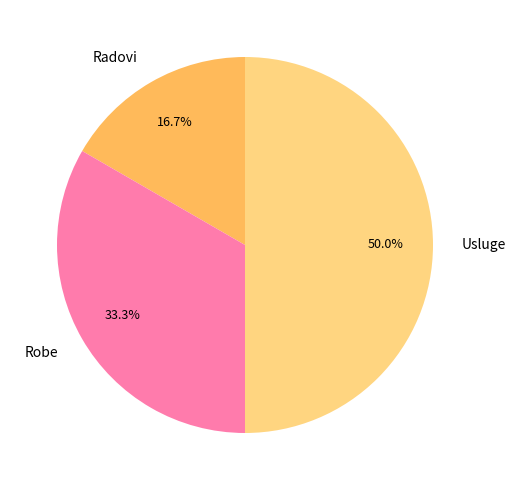

Does Radovi account for over 50% of the chart?

No